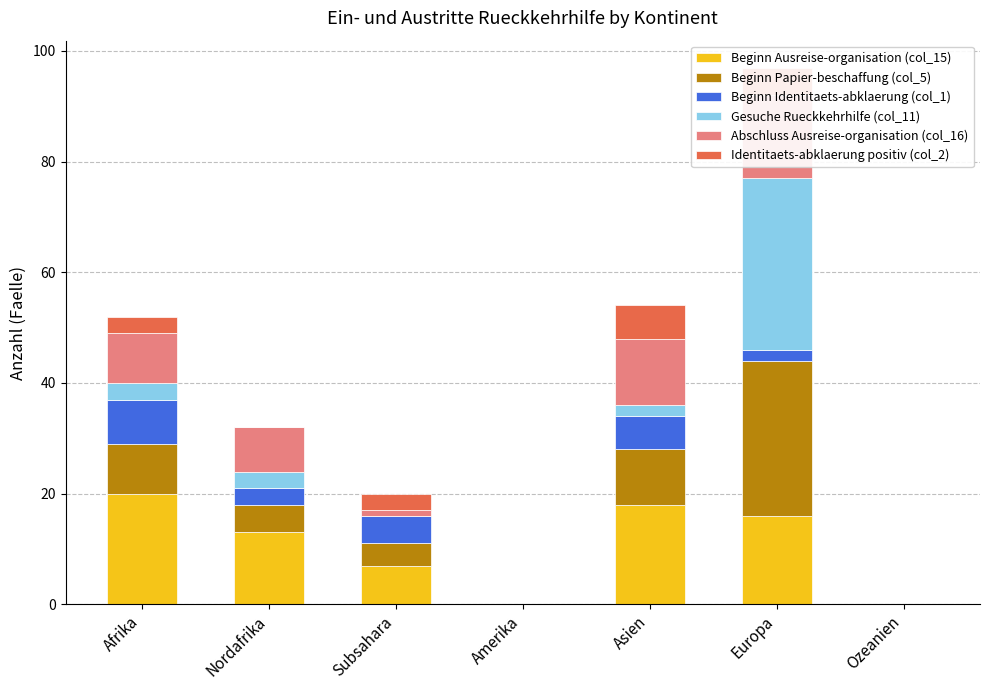

What is the highest value of the Beginn Ausreise-organisation (col_15) series?

20